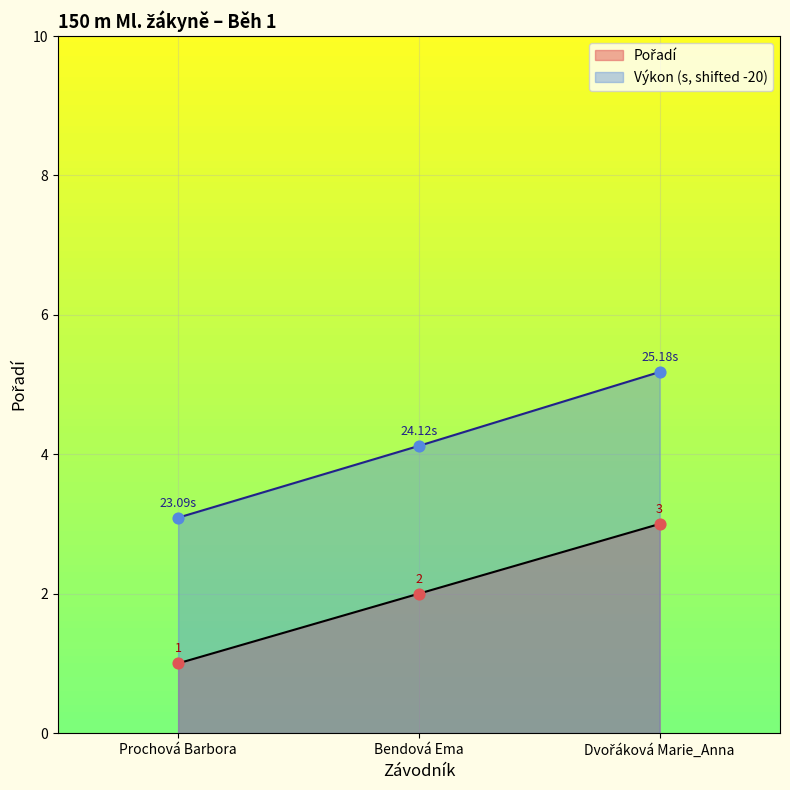

Which series has the largest total across all categories?

Výkon (s, shifted -20)